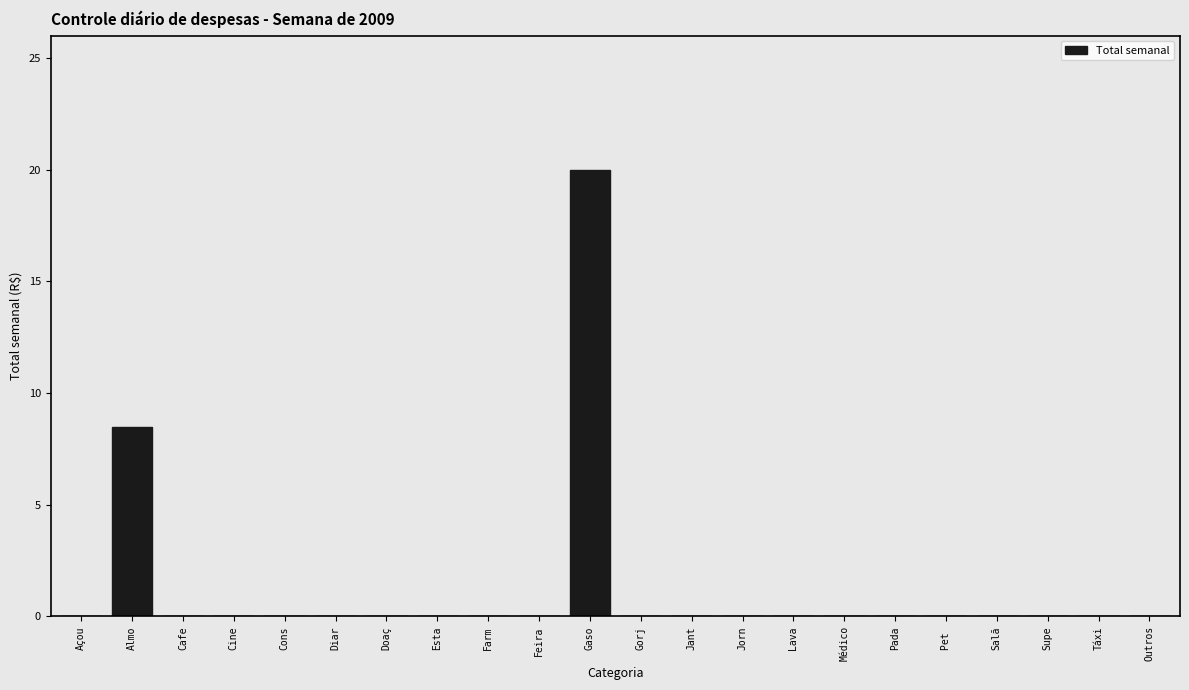

Reading right to left, extract all data points from this chart.

Outros=0.0	Táxi=0.0	Supe=0.0	Salã=0.0	Pet =0.0	Pada=0.0	Médico=0.0	Lava=0.0	Jorn=0.0	Jant=0.0	Gorj=0.0	Gaso=20.0	Feira=0.0	Farm=0.0	Esta=0.0	Doaç=0.0	Diar=0.0	Cons=0.0	Cine=0.0	Cafe=0.0	Almo=8.5	Açou=0.0